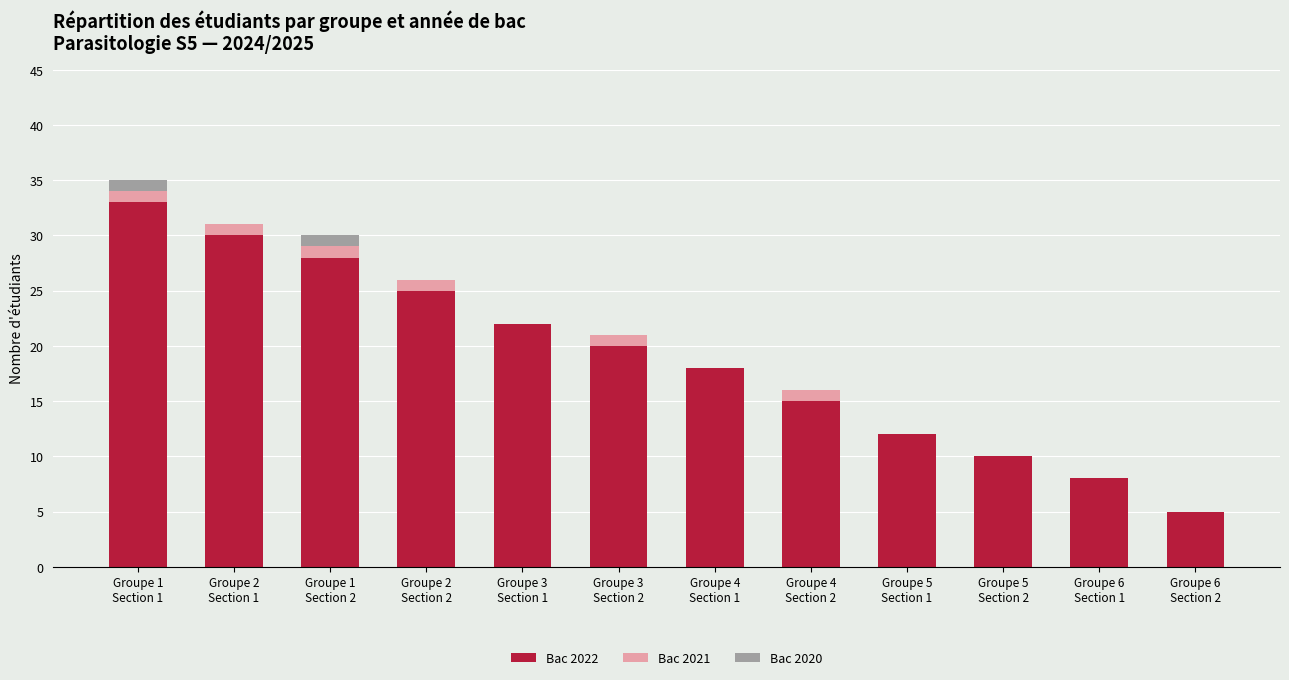

What is the maximum value for Bac 2022?

33